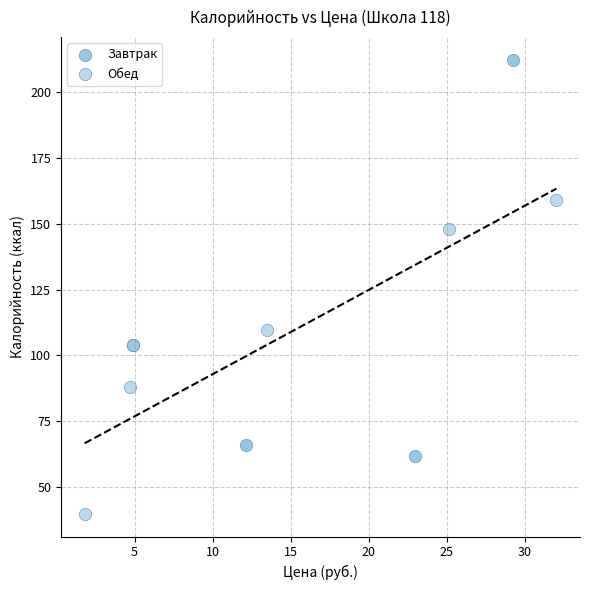

Which series contains the lowest Y value?

Обед